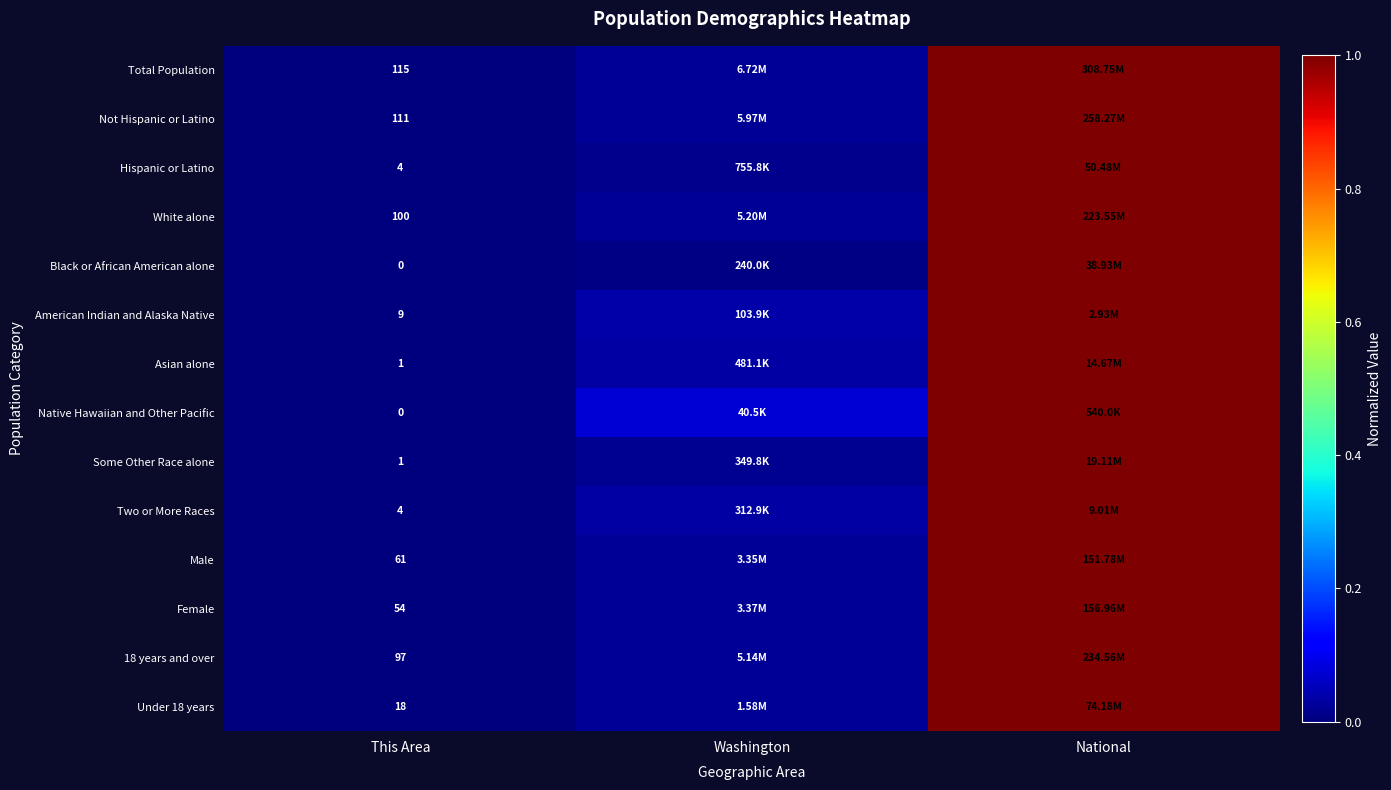

Is the value of Total Population at This Area greater than the value of Asian alone at This Area?

Yes